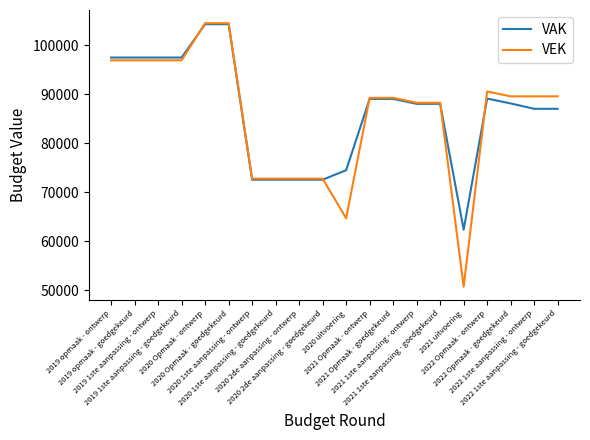

Which series has the widest spread of values?

VEK